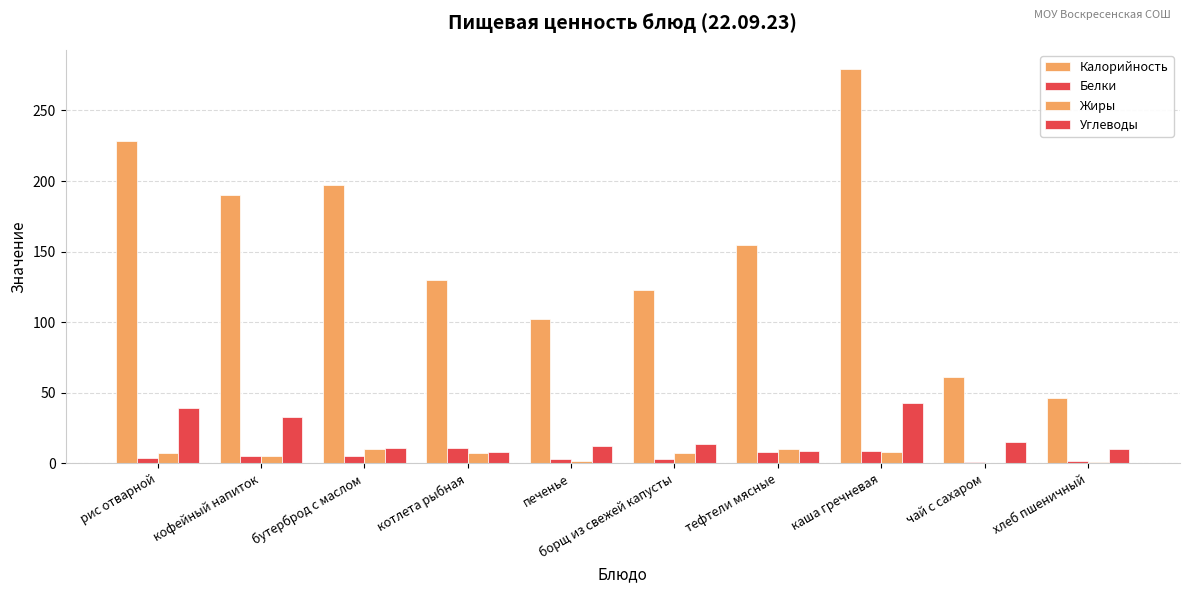

Reading left to right, transcribe all the data shown in this chart.

Калорийность: рис отварной=228	кофейный напиток=190	бутерброд с маслом=197	котлета рыбная=130	печенье=102	борщ из свежей капусты=123	тефтели мясные=155	каша гречневая=279	чай с сахаром=61	хлеб пшеничный=46
Белки: рис отварной=4	кофейный напиток=5	бутерброд с маслом=5	котлета рыбная=11	печенье=3	борщ из свежей капусты=3	тефтели мясные=8	каша гречневая=9	чай с сахаром=1	хлеб пшеничный=2
Жиры: рис отварной=7	кофейный напиток=5	бутерброд с маслом=10	котлета рыбная=7	печенье=2	борщ из свежей капусты=7	тефтели мясные=10	каша гречневая=8	чай с сахаром=0	хлеб пшеничный=1
Углеводы: рис отварной=39	кофейный напиток=33	бутерброд с маслом=11	котлета рыбная=8	печенье=12	борщ из свежей капусты=14	тефтели мясные=9	каша гречневая=43	чай с сахаром=15	хлеб пшеничный=10